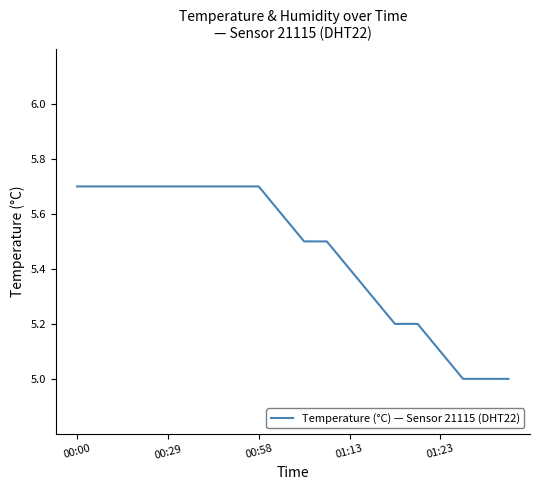

What is the difference between the maximum and minimum values?

0.7